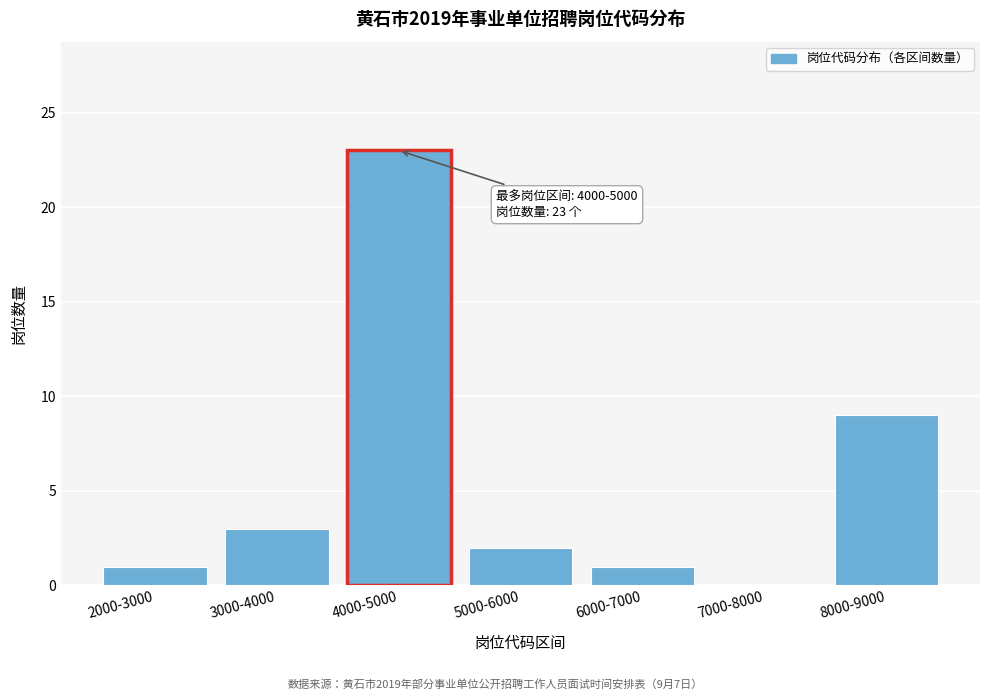

Reading left to right, transcribe all the data shown in this chart.

2000-3000=1	3000-4000=3	4000-5000=23	5000-6000=2	6000-7000=1	7000-8000=0	8000-9000=9